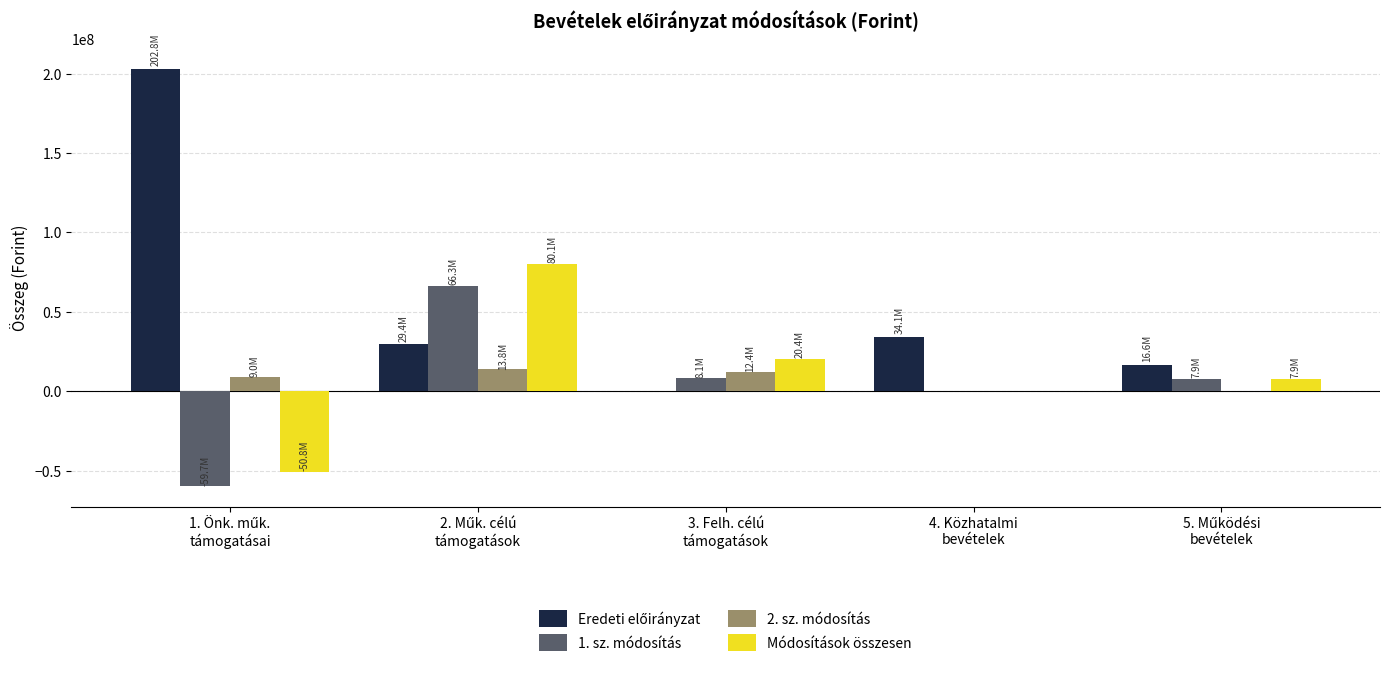

What is the difference between the highest and lowest values at 4. Közhatalmi
bevételek?

34140000